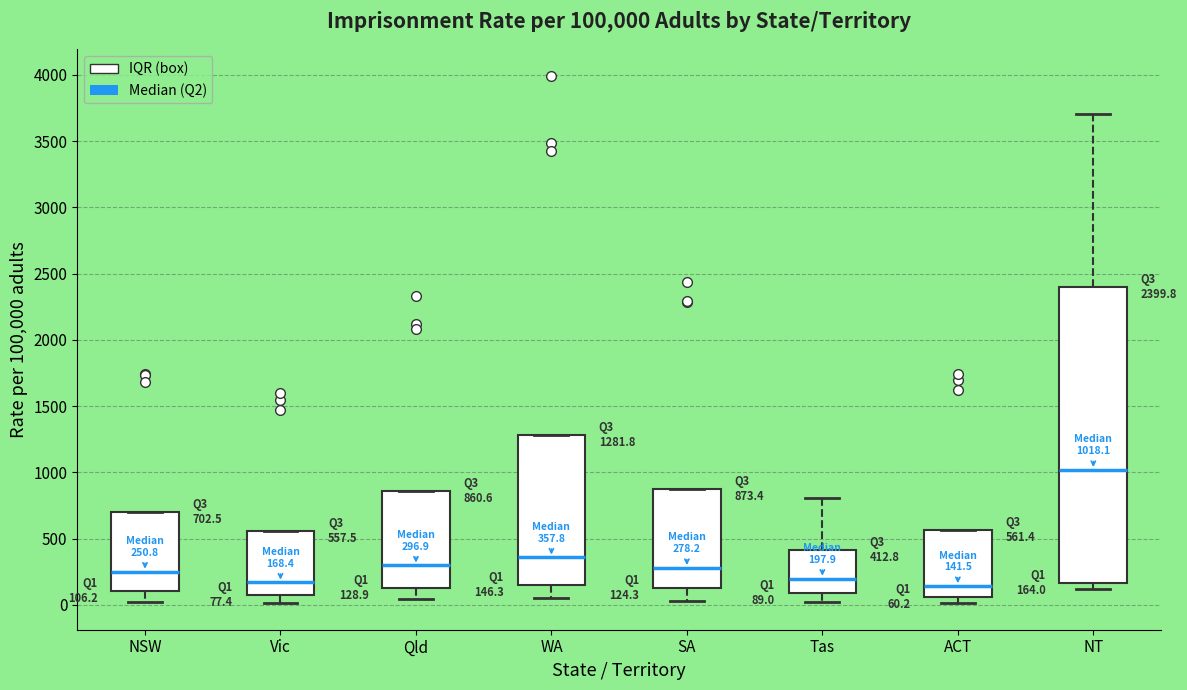

Which box is the tallest, from its lower edge to its upper edge?

NT